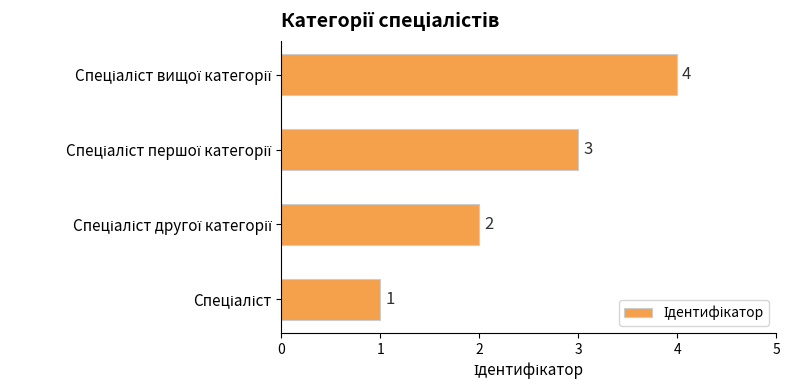

What is the maximum value shown in the chart?

4